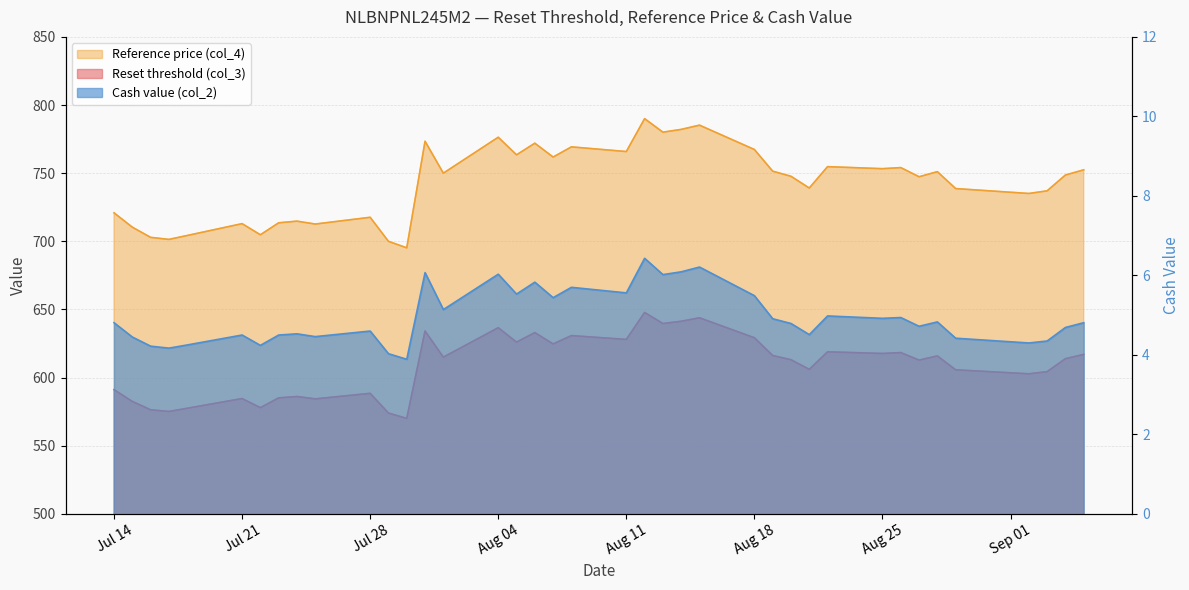

What is the spread (max minus min) of values at Jul 28?

713.0